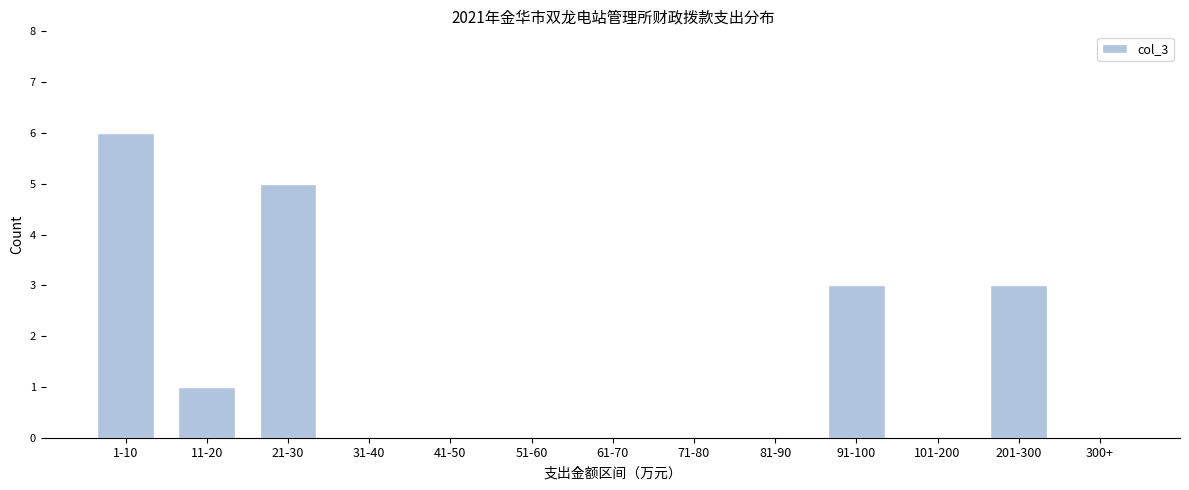

Reading left to right, what are all the values shown in this chart?

1-10=6	11-20=1	21-30=5	31-40=0	41-50=0	51-60=0	61-70=0	71-80=0	81-90=0	91-100=3	101-200=0	201-300=3	300+=0